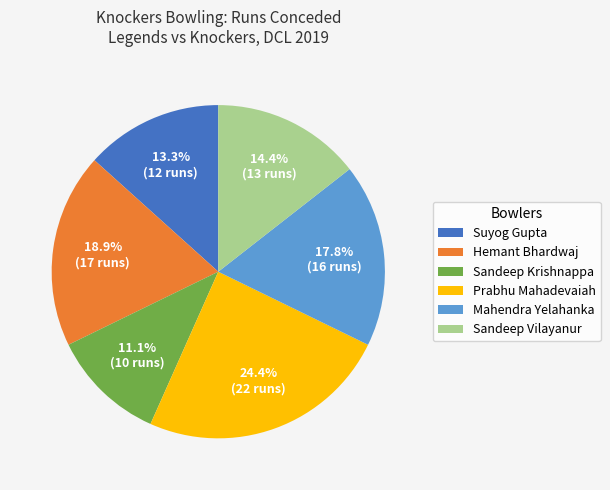

What is the largest slice in the pie chart?

Prabhu Mahadevaiah